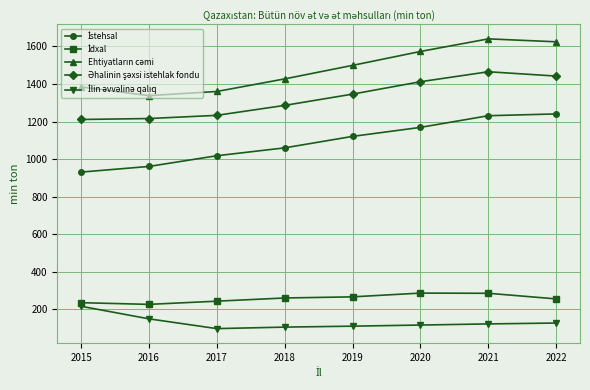

What is the difference between the highest and lowest values at 2018?

1321.0